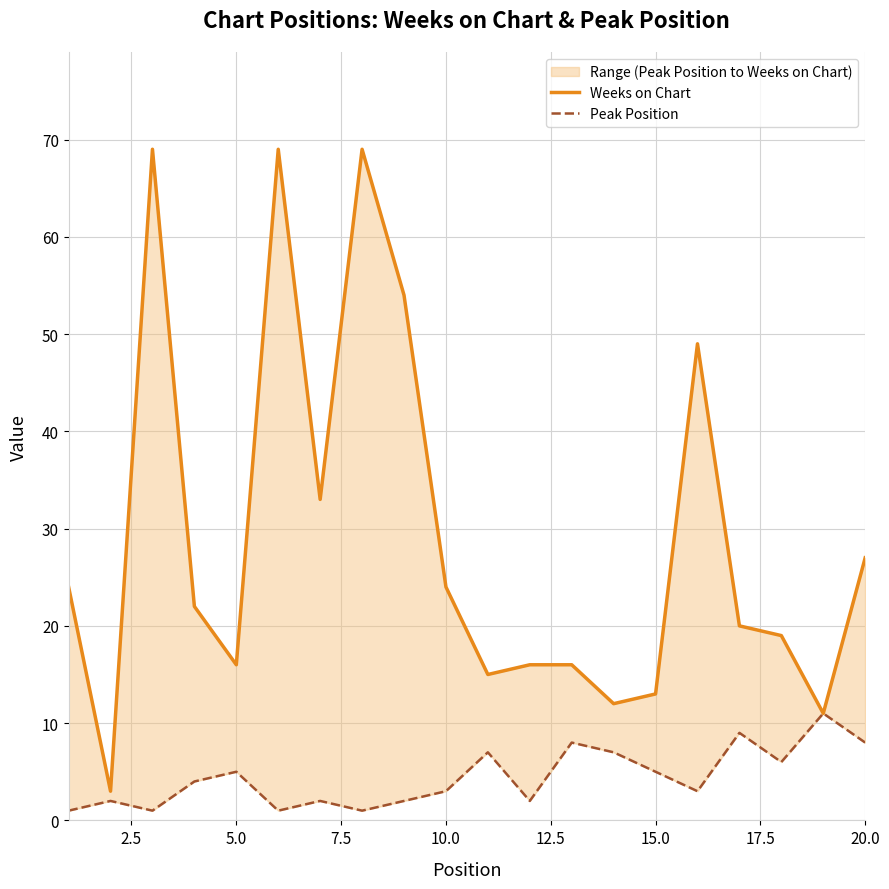

What is the minimum value shown in the chart?

1